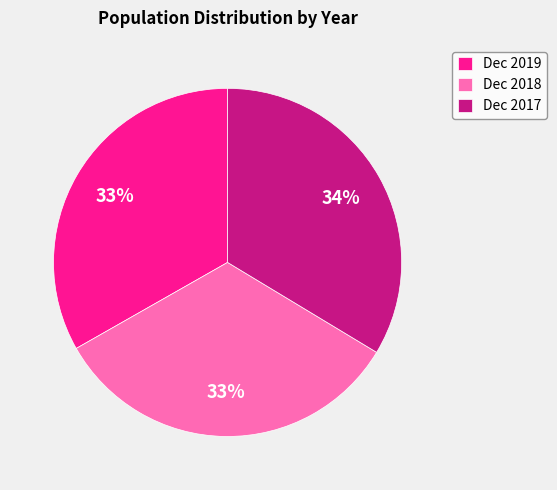

Is there a majority slice in this chart?

No